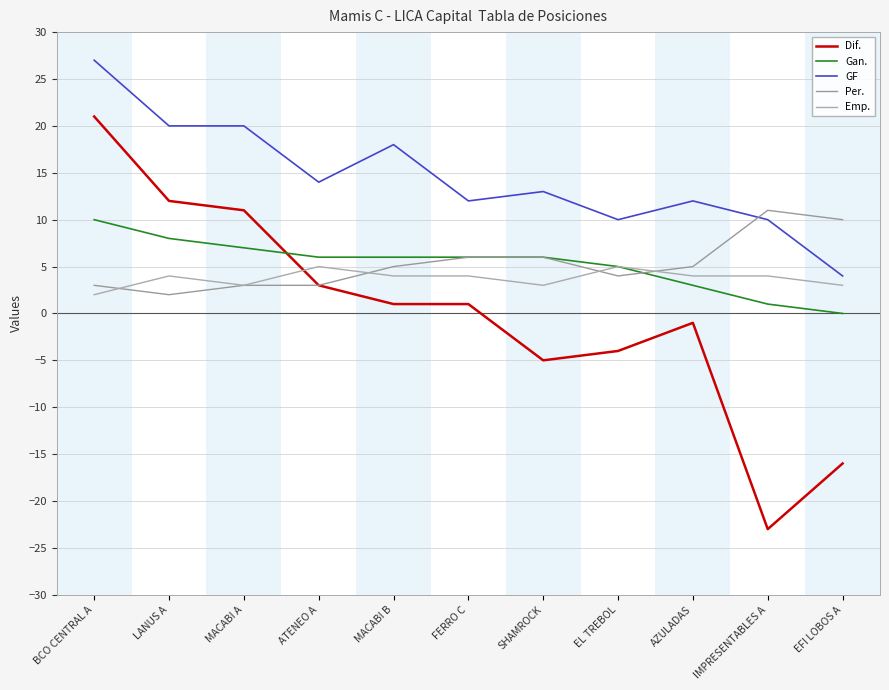

What position from the left is LANUS A?

2